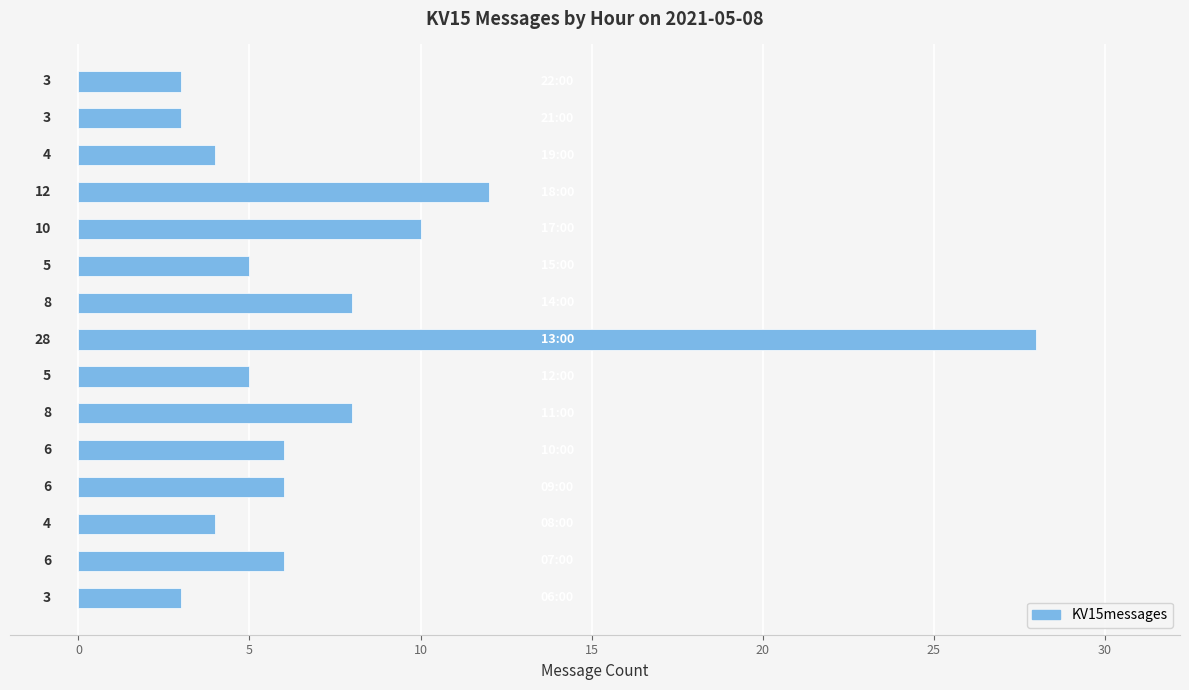

What is the difference between the maximum and minimum values?

25